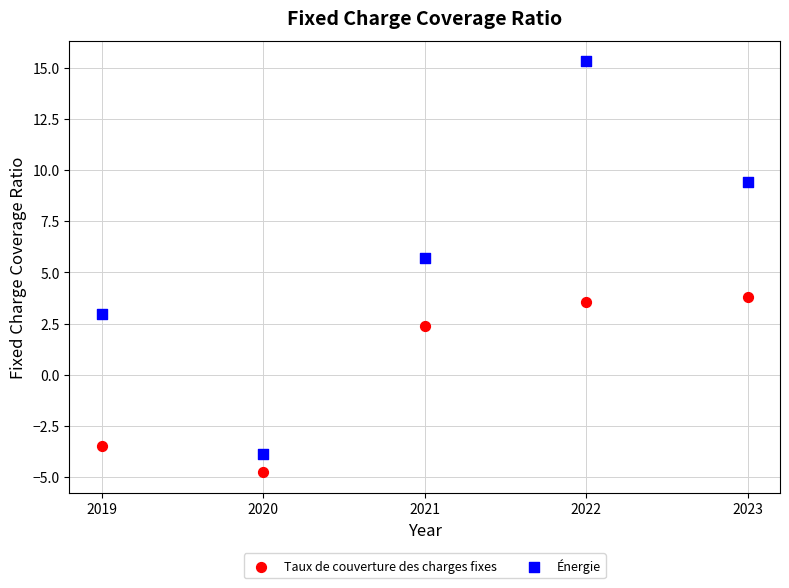

Which series contains the lowest Y value?

Taux de couverture des charges fixes